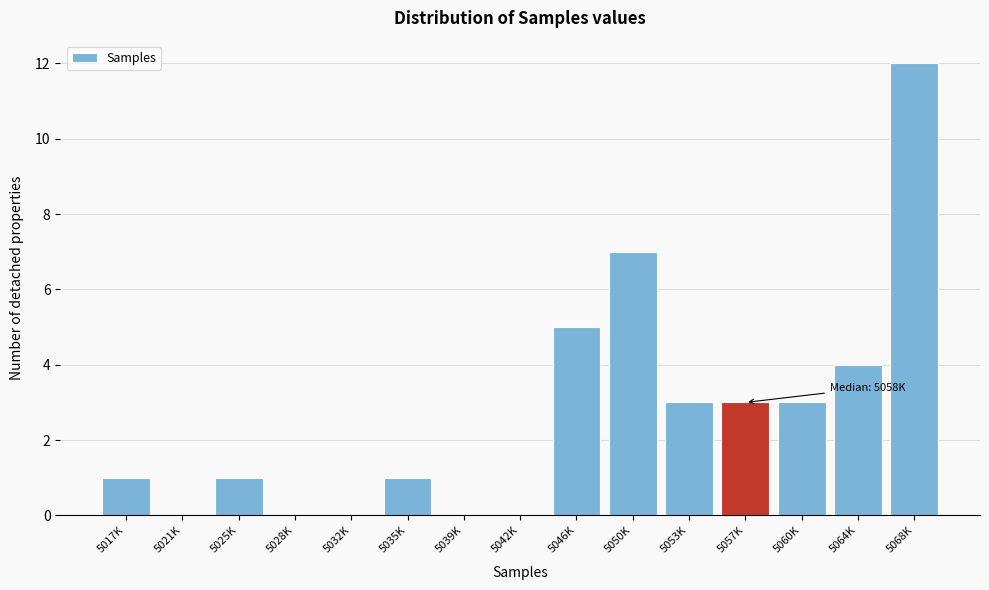

Reading right to left, extract all data points from this chart.

5068K=12	5064K=4	5060K=3	5057K=3	5053K=3	5050K=7	5046K=5	5042K=0	5039K=0	5035K=1	5032K=0	5028K=0	5025K=1	5021K=0	5017K=1